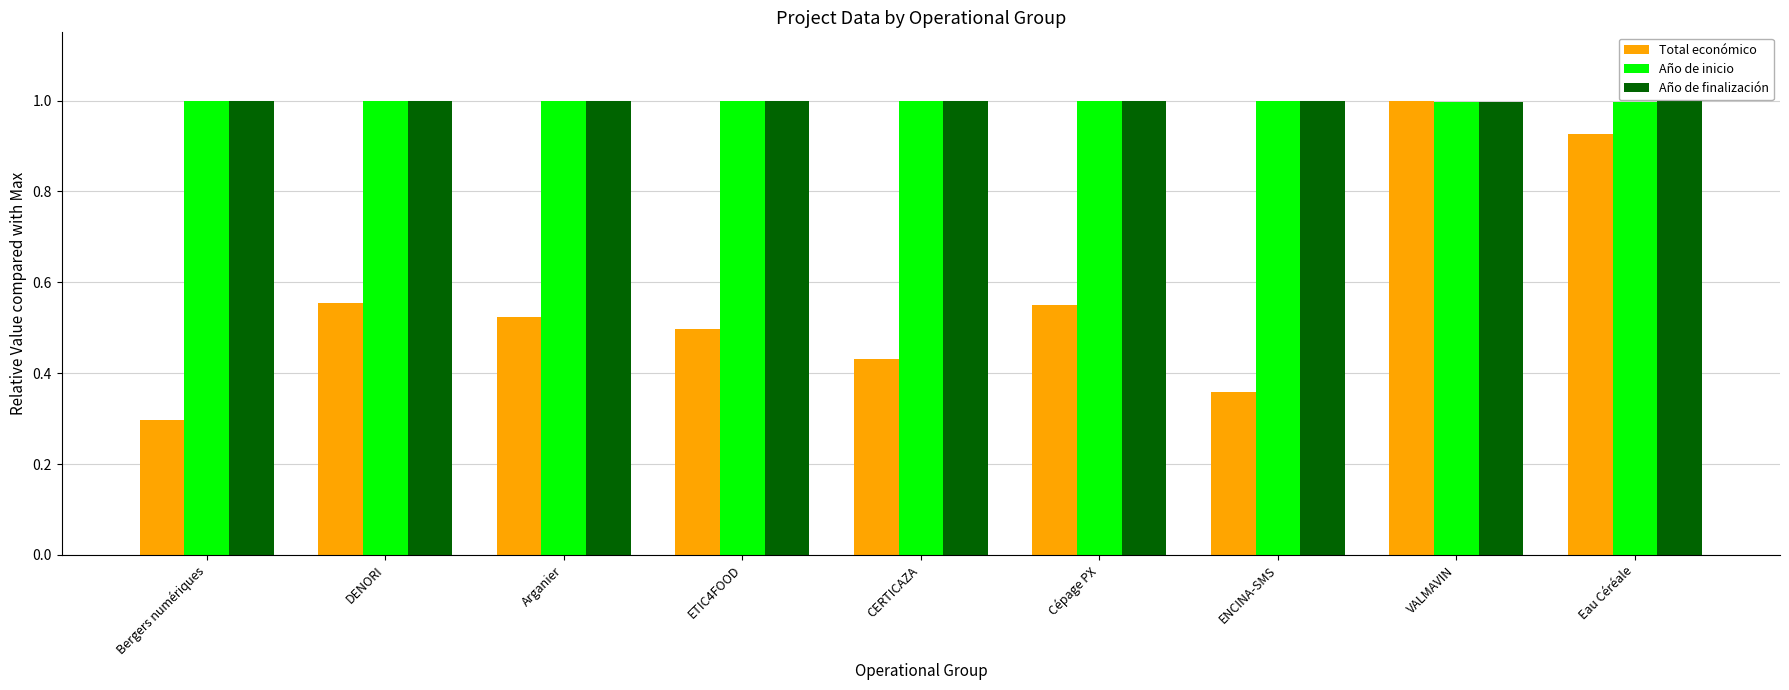

What position from the left is ENCINA-SMS?

7